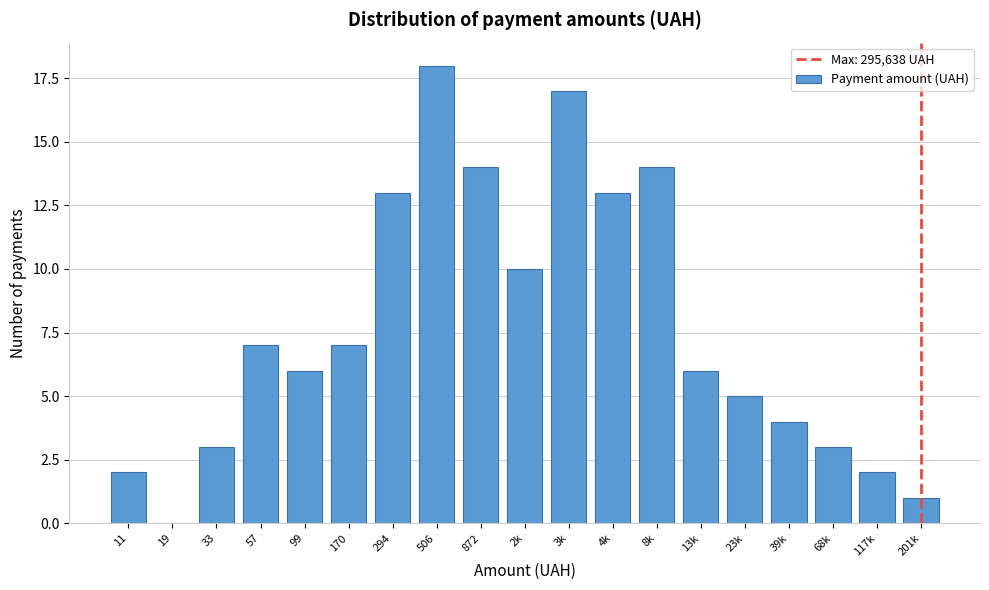

Reading left to right, what are all the values shown in this chart?

11=2	19=0	33=3	57=7	99=6	170=7	294=13	506=18	872=14	2k=10	3k=17	4k=13	8k=14	13k=6	23k=5	39k=4	68k=3	117k=2	201k=1